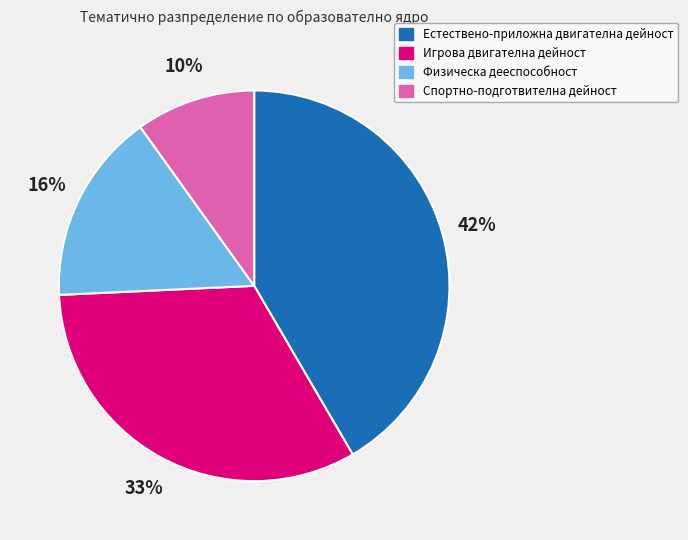

Approximately how many times larger is the value at Физическа дееспособност compared to Спортно-подготвителна дейност?

1.6